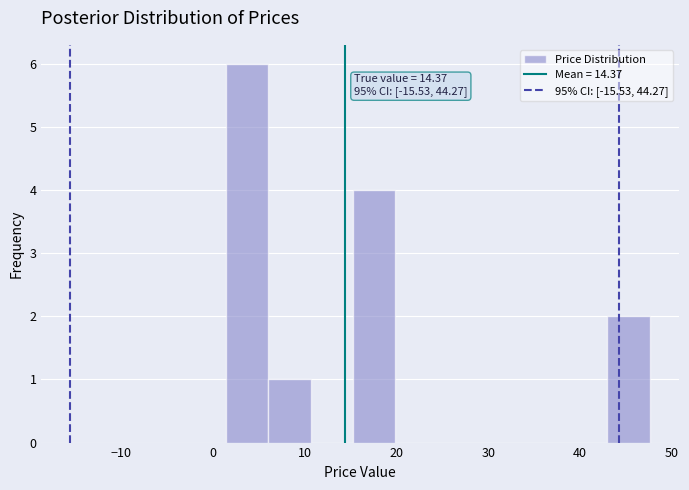

Which range on the x-axis has the tallest bar?

1 to 6